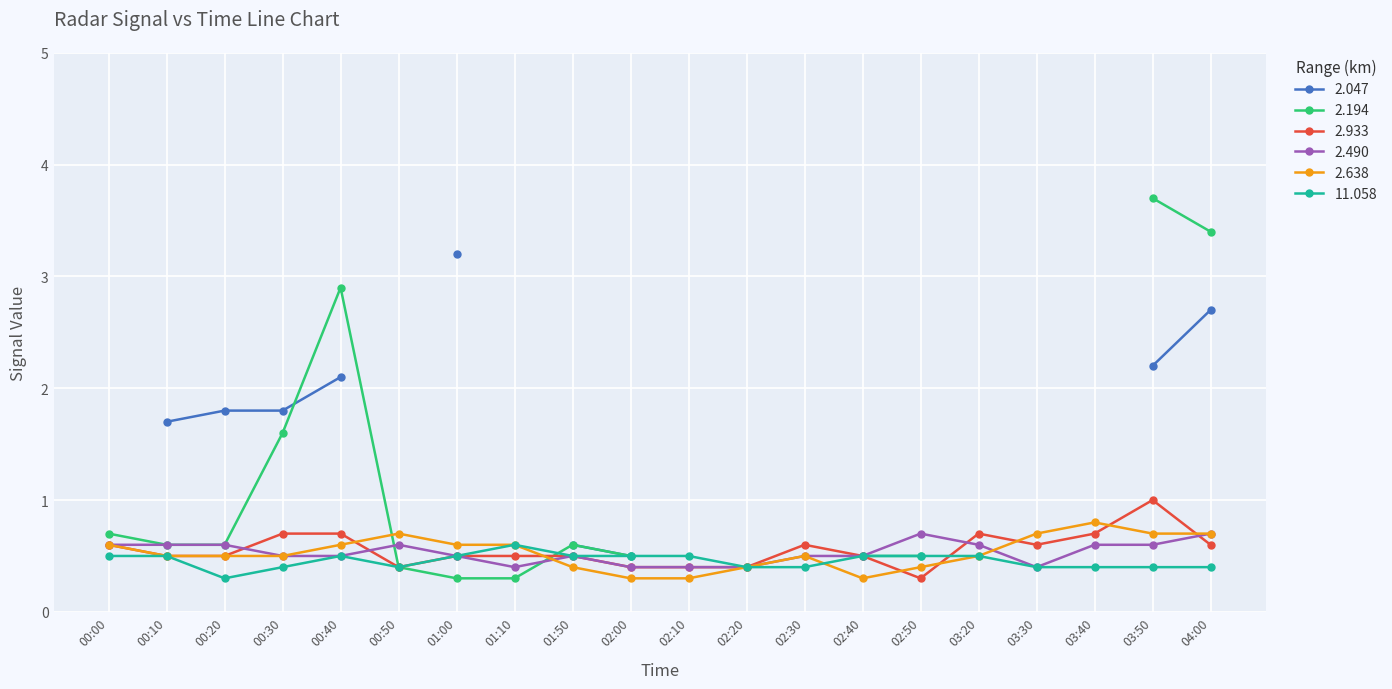

At which label is 2.933 closest to 0?

02:50